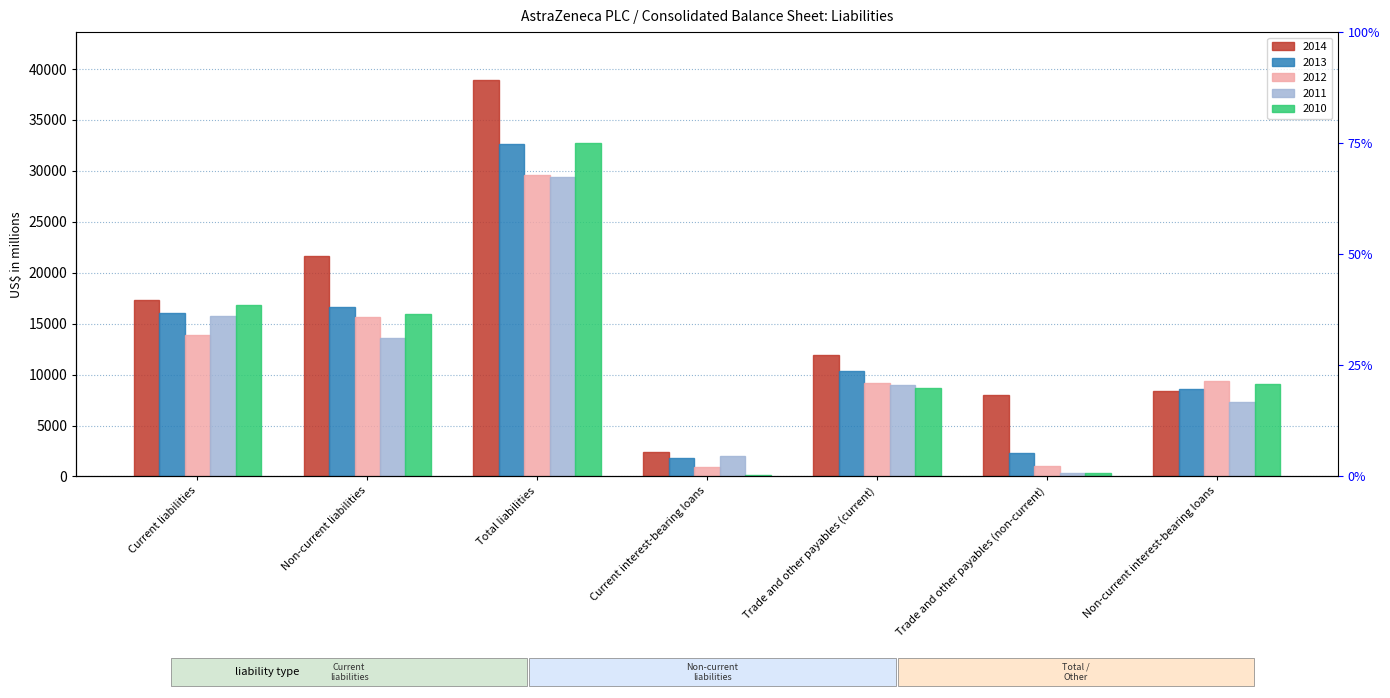

Are the bars horizontal?

No